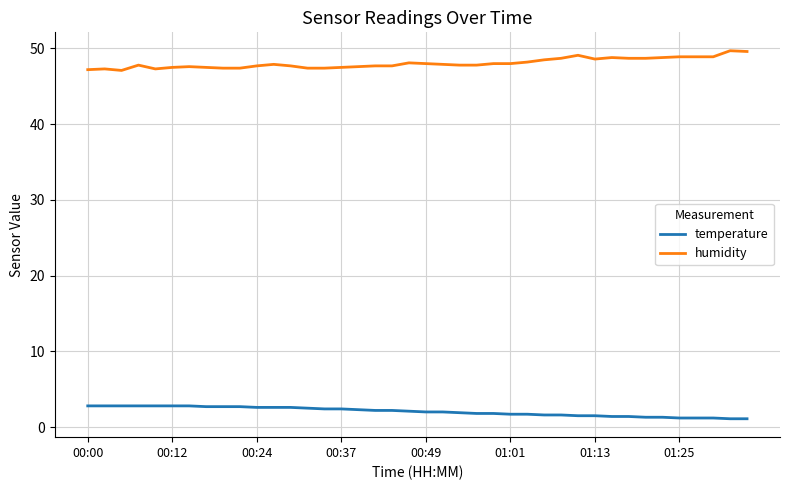

What is the minimum value shown in the chart?

1.1